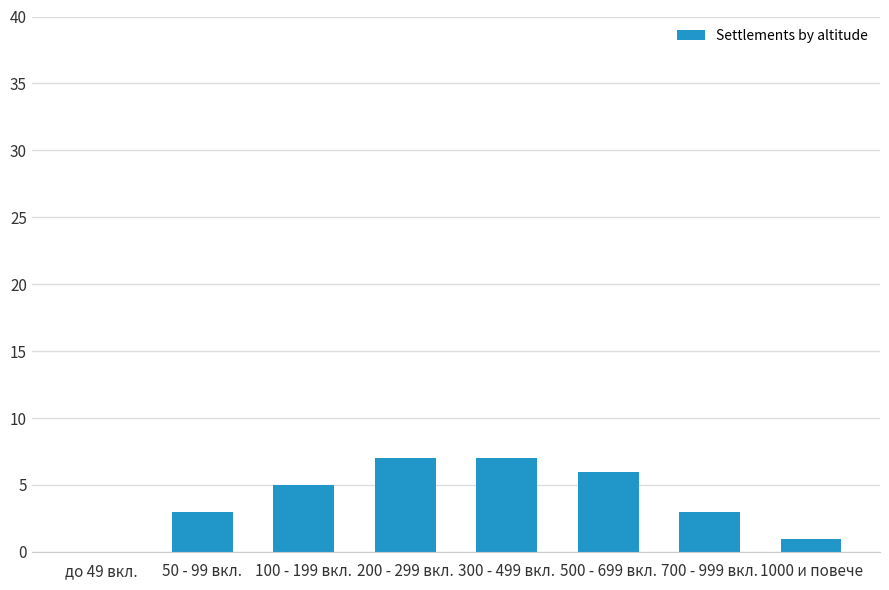

Is it true that the value at до 49 вкл. is 0?

True